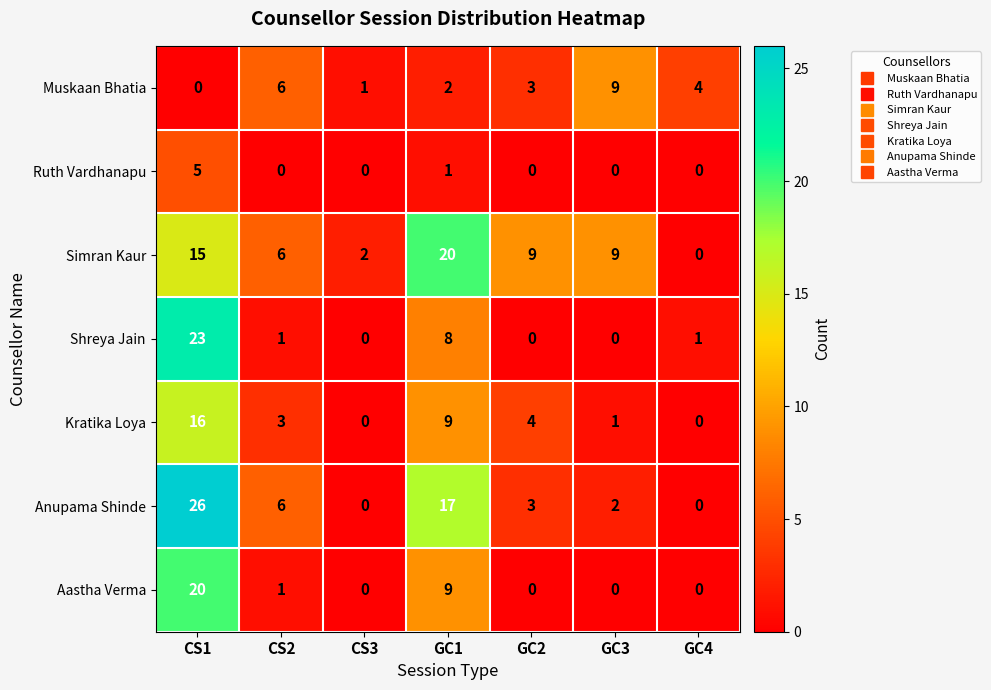

What is the difference between the Kratika Loya values at CS1 and CS2?

13